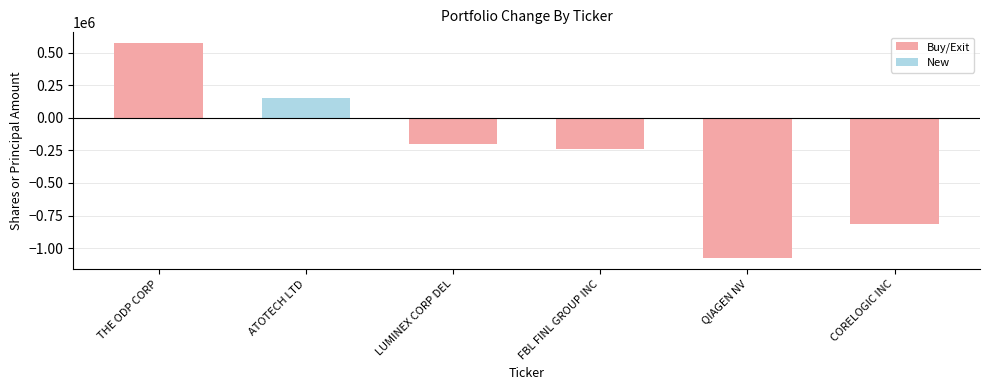

What is the label of the 5th bar from the right?

ATOTECH LTD